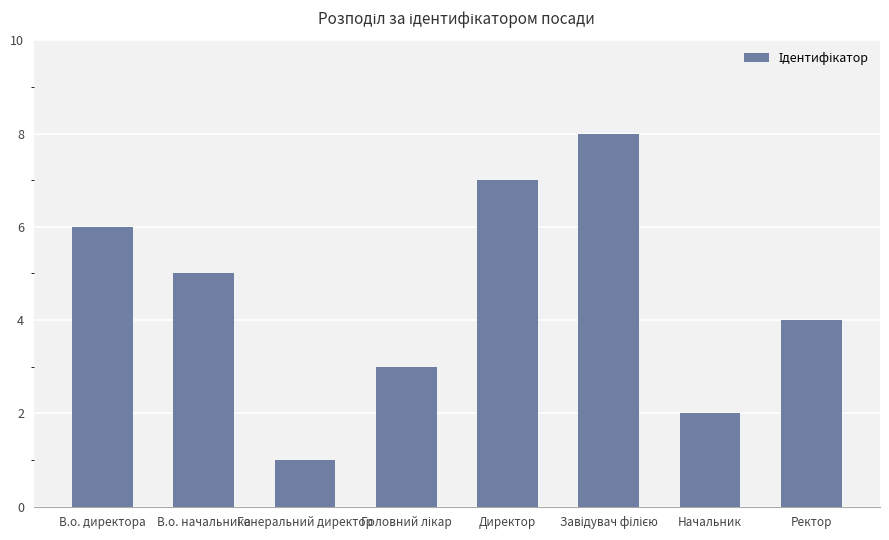

The value at Директор is 7. True or false?

True